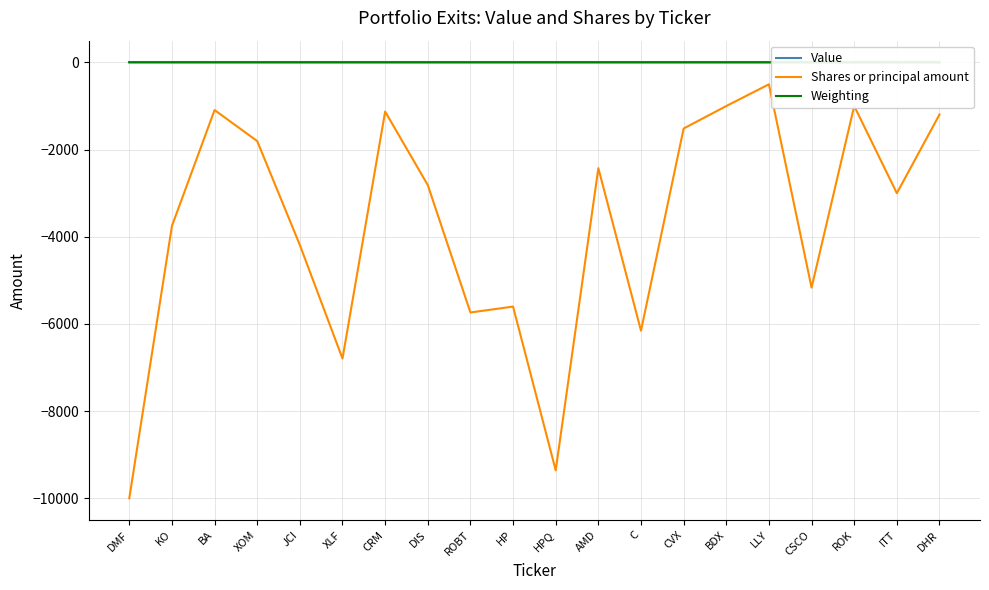

Which series has the largest range (max minus min)?

Shares or principal amount